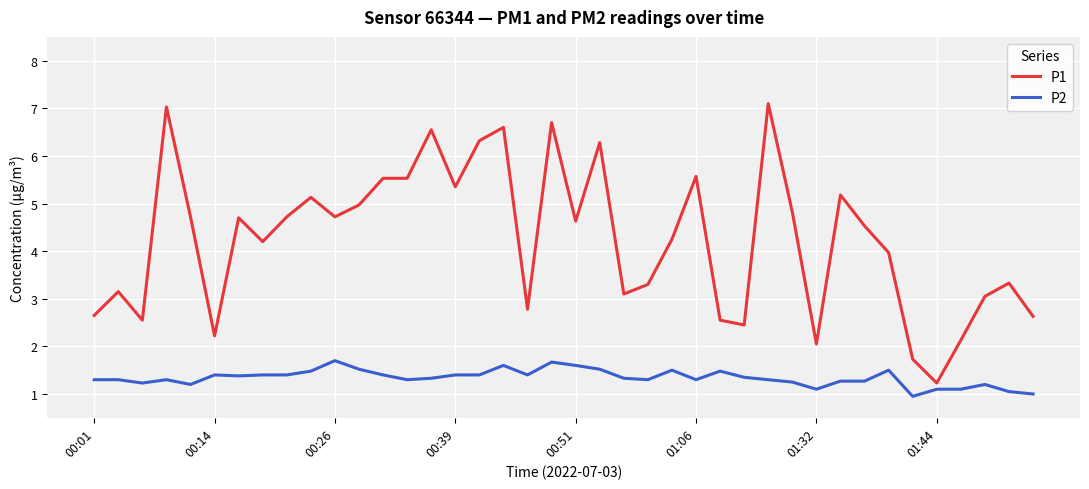

Which series has the widest spread of values?

P1